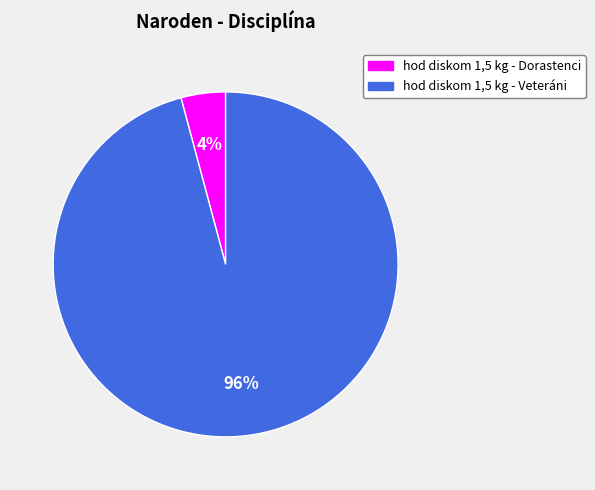

Rank the categories by value from lowest to highest.

hod diskom 1,5 kg - Dorastenci, hod diskom 1,5 kg - Veteráni